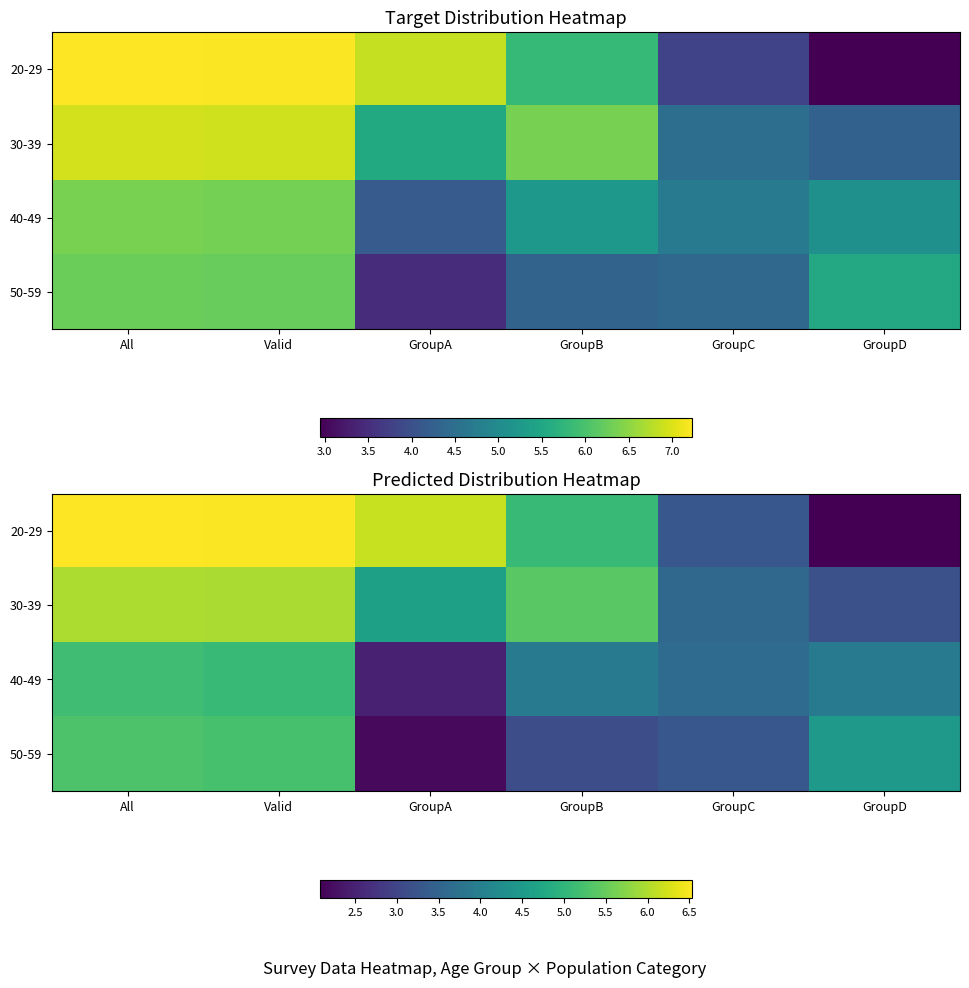

What is the minimum value shown in the chart?

2.1